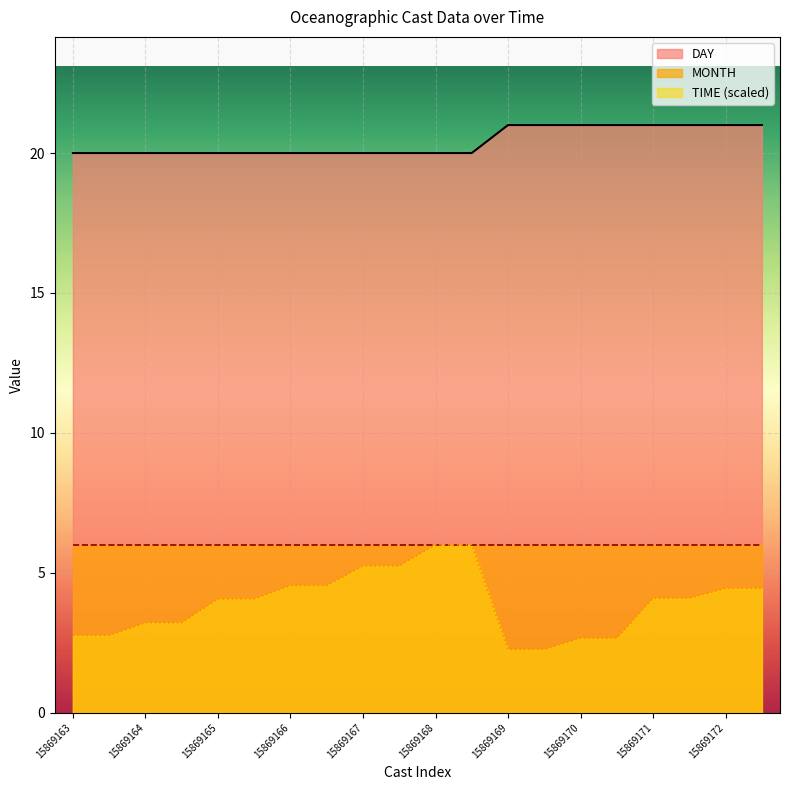

True or false: TIME and DAY intersect in this chart.

False